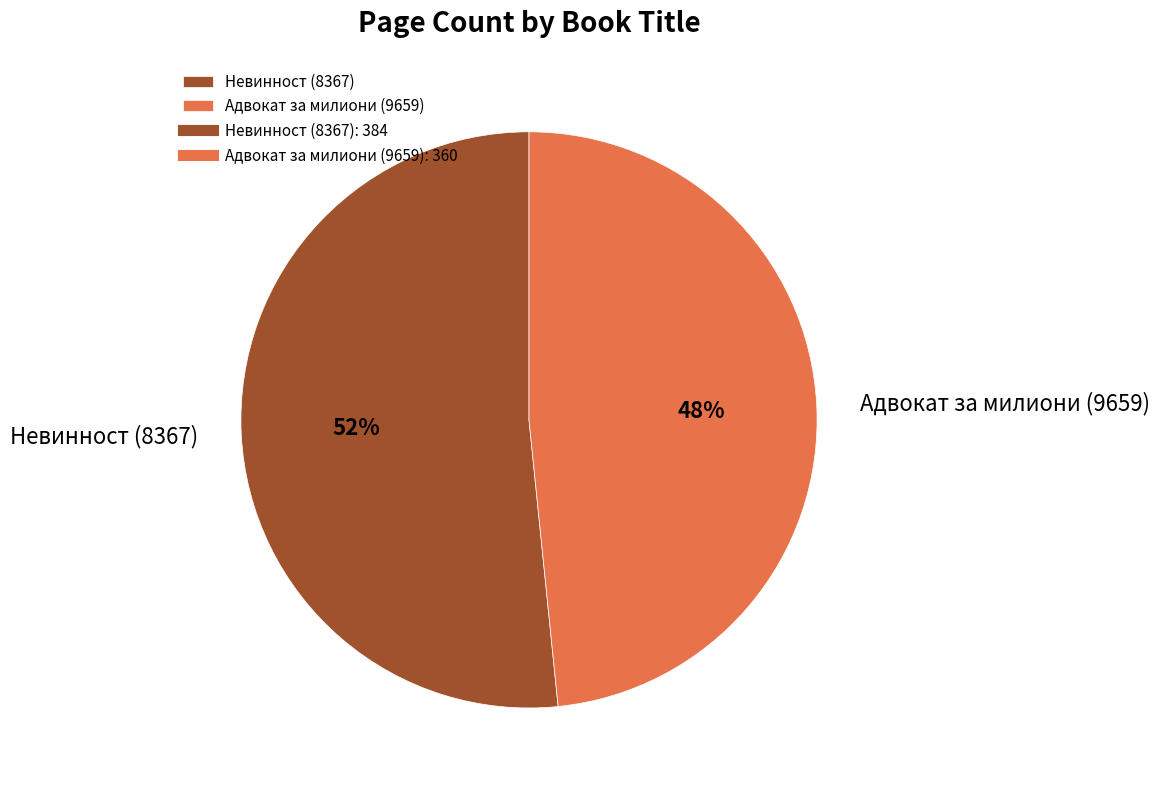

Rank the categories by value from highest to lowest.

Невинност (8367), Адвокат за милиони (9659)